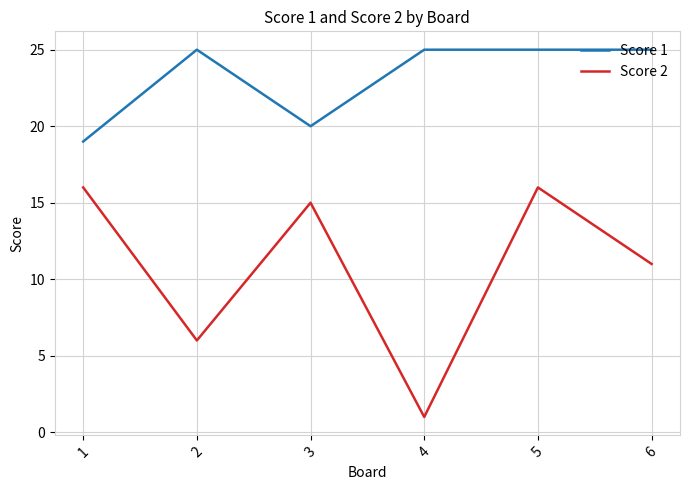

True or false: Score 1 has more than 2 interior local peaks.

False